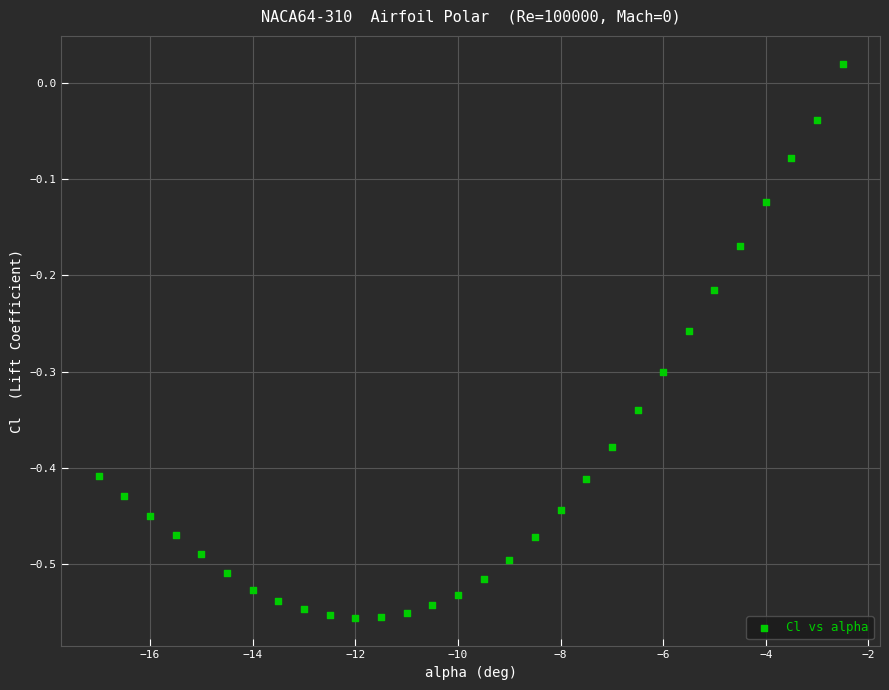

What is the range of X values (max minus min)?

14.5